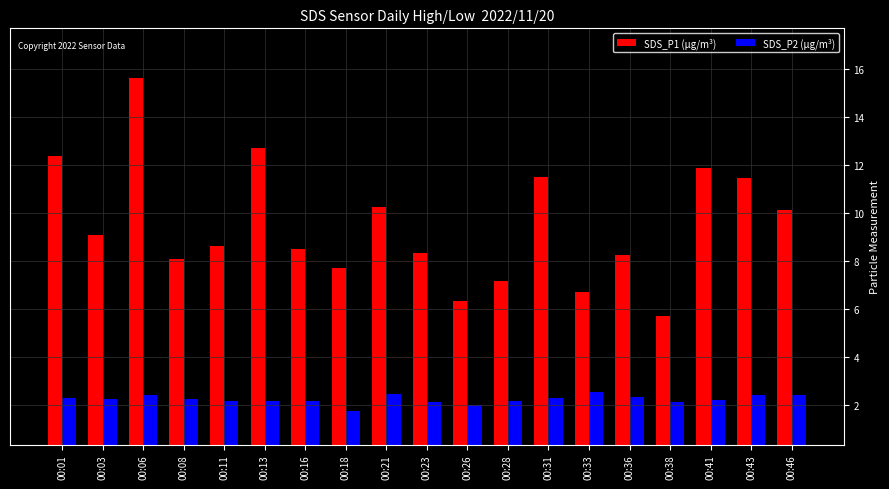

List the series in order of their overall mean, highest first.

SDS_P1 (µg/m³), SDS_P2 (µg/m³)